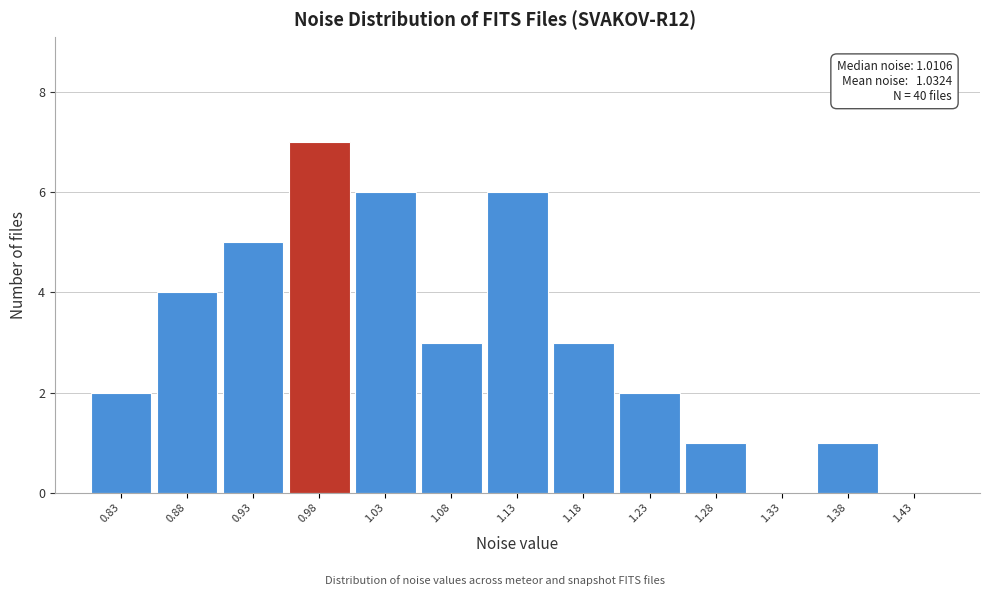

Over which range of the x-axis is the bar tallest?

0.95 to 1.00